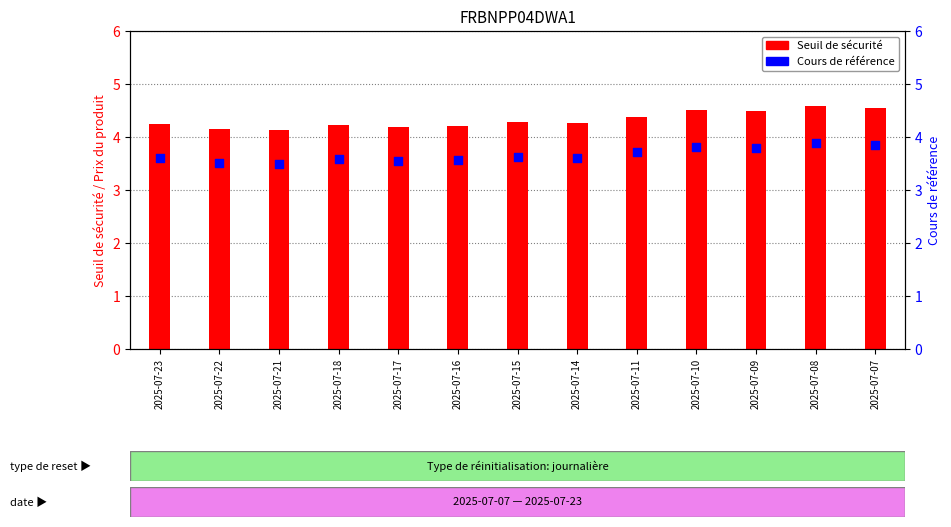

At which category is the sum across all series the highest?

2025-07-08